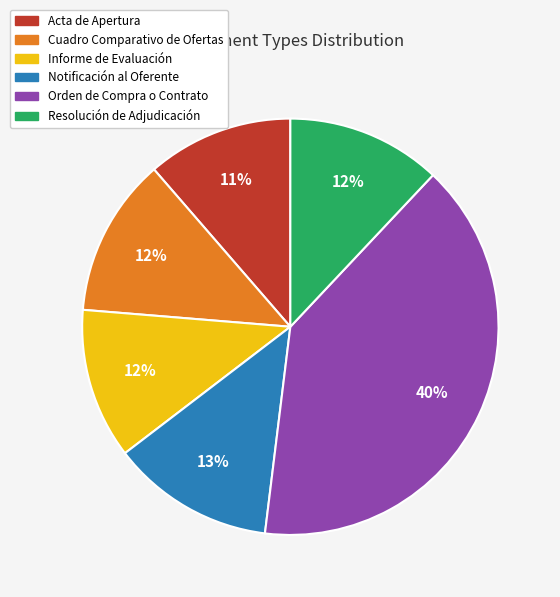

How many slices are in this pie chart?

6